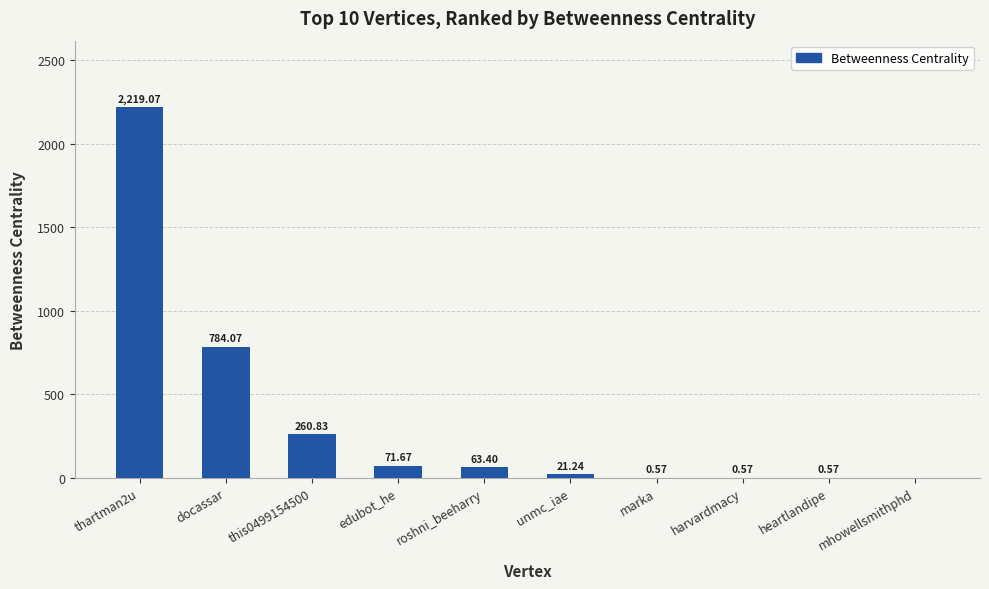

Where is the data nearest to the value 1109?

docassar